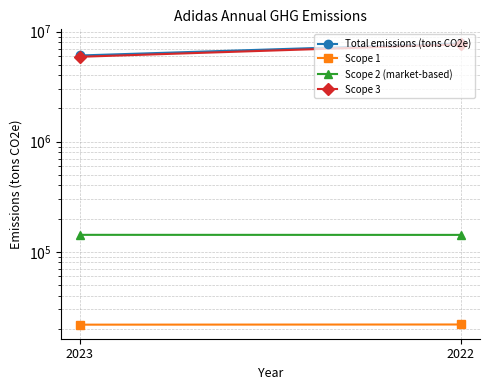

The Total emissions (tons CO2e) series shows 10619389 at 2022. True or false?

False